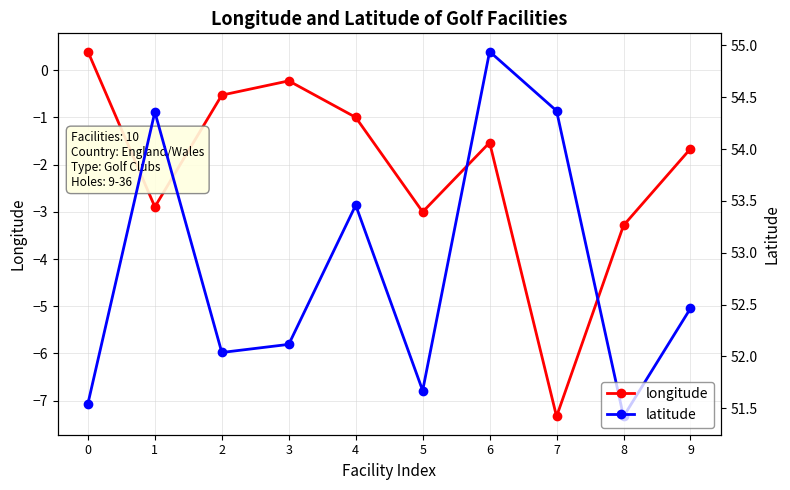

How many lines are shown in the chart?

2